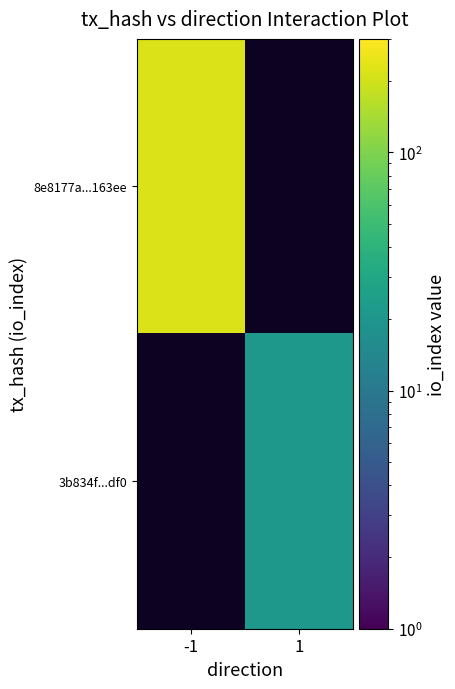

Which label corresponds to the largest value in the chart?

-1